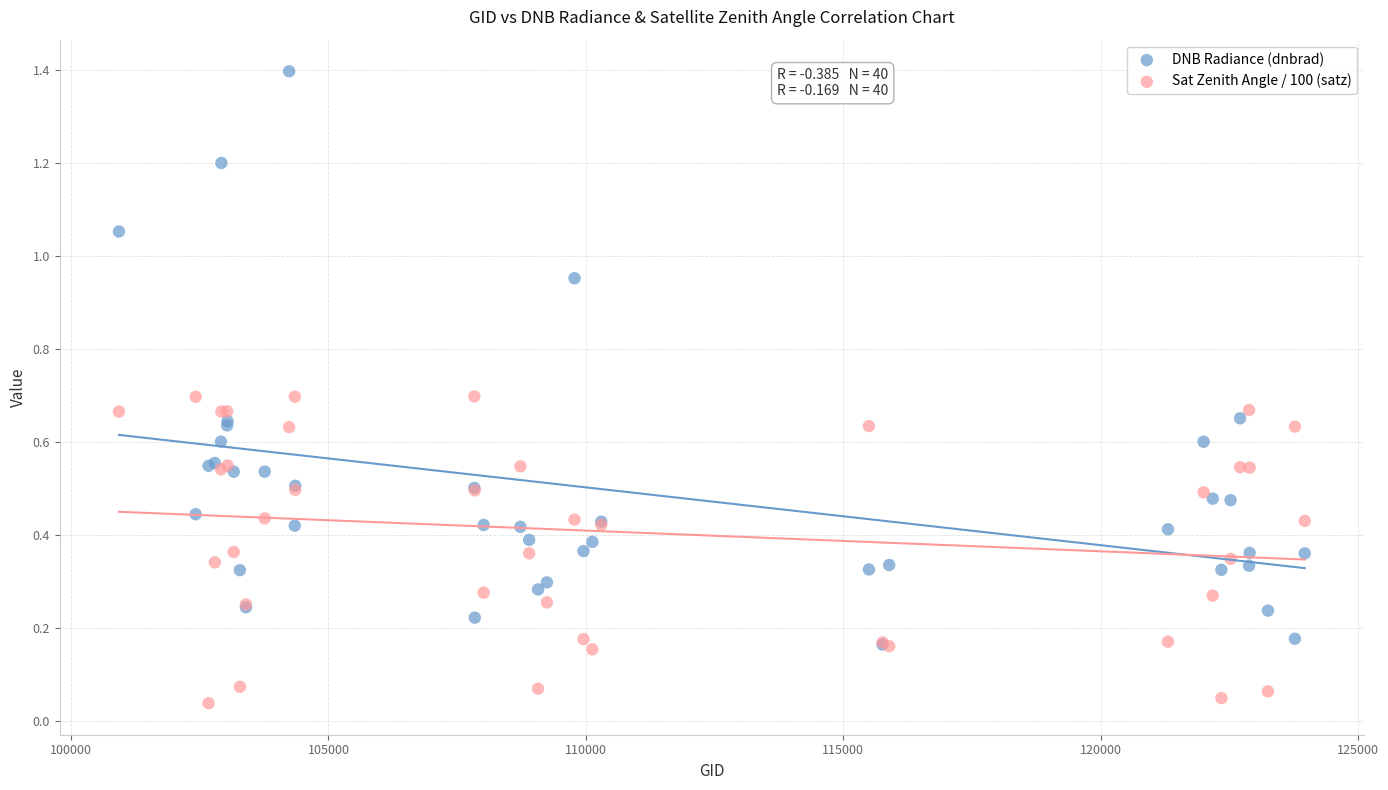

What are all the series names shown in the legend?

DNB Radiance (dnbrad), Sat Zenith Angle / 100 (satz)